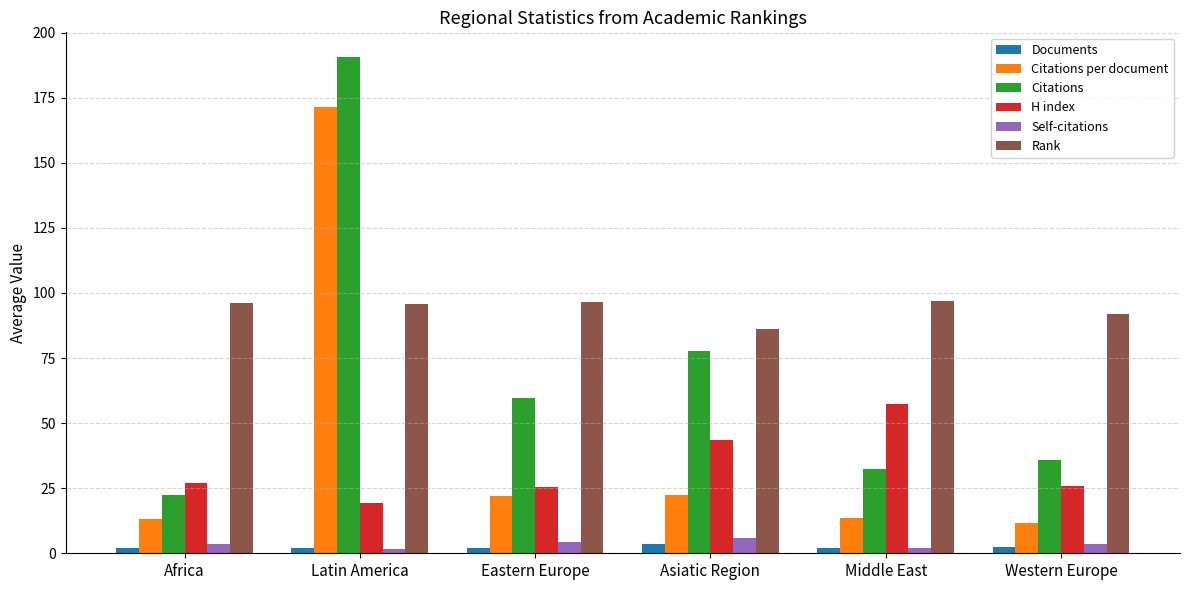

What is the label of the 4th bar from the left?

Asiatic Region